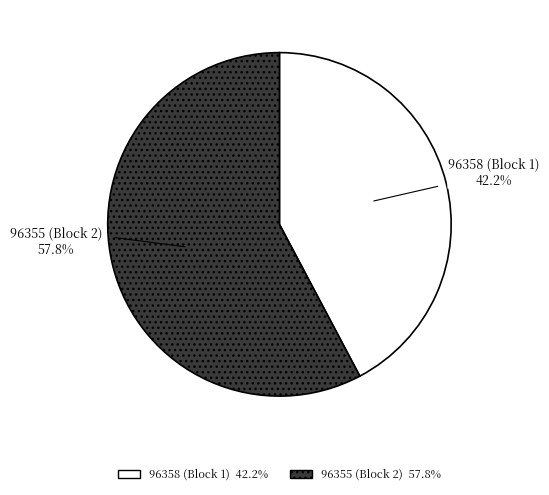

Is there a majority slice in this chart?

Yes